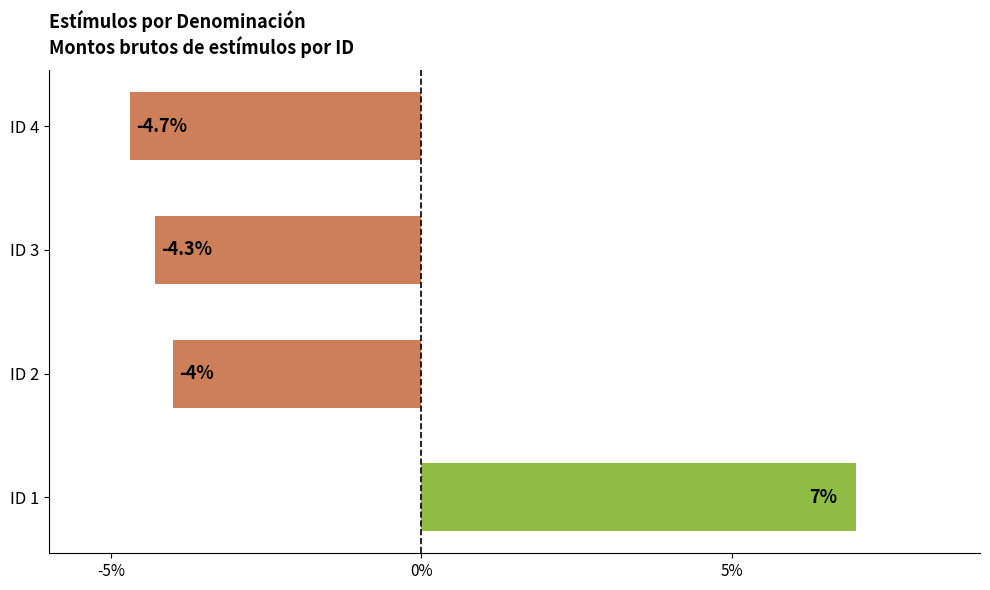

The chart shows a value of -4.7 at ID 4. True or false?

True